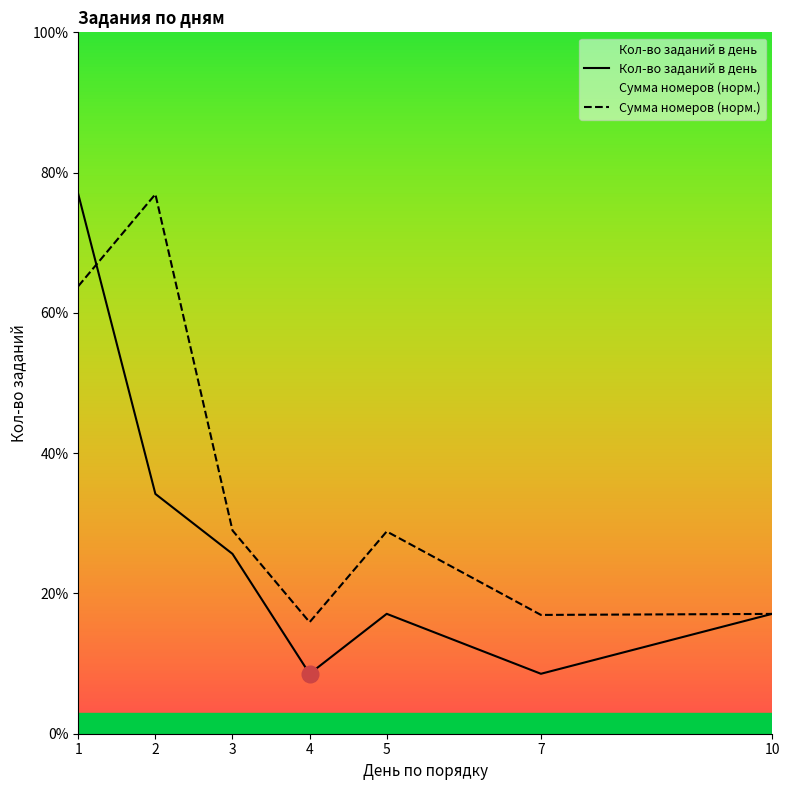

How many intersections are there between Кол-во заданий в день and Сумма номеров (норм.)?

2